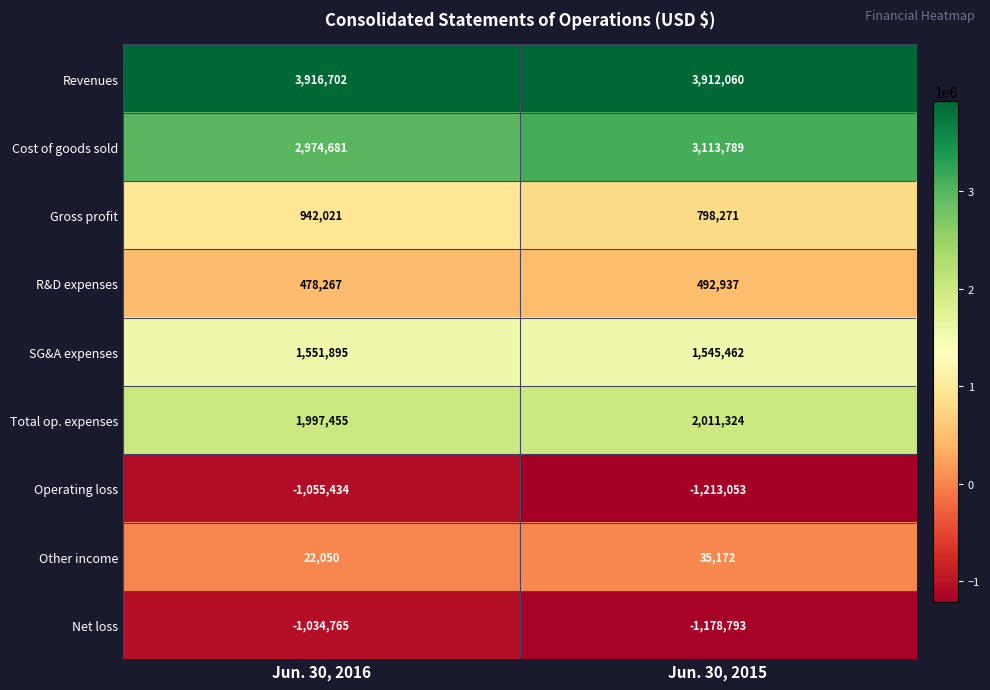

Reading right to left, transcribe all the data shown in this chart.

Revenues: Jun. 30, 2015=3912060	Jun. 30, 2016=3916702
Cost of goods sold: Jun. 30, 2015=3113789	Jun. 30, 2016=2974681
Gross profit: Jun. 30, 2015=798271	Jun. 30, 2016=942021
R&D expenses: Jun. 30, 2015=492937	Jun. 30, 2016=478267
SG&A expenses: Jun. 30, 2015=1545462	Jun. 30, 2016=1551895
Total op. expenses: Jun. 30, 2015=2011324	Jun. 30, 2016=1997455
Operating loss: Jun. 30, 2015=-1213053	Jun. 30, 2016=-1055434
Other income: Jun. 30, 2015=35172	Jun. 30, 2016=22050
Net loss: Jun. 30, 2015=-1178793	Jun. 30, 2016=-1034765